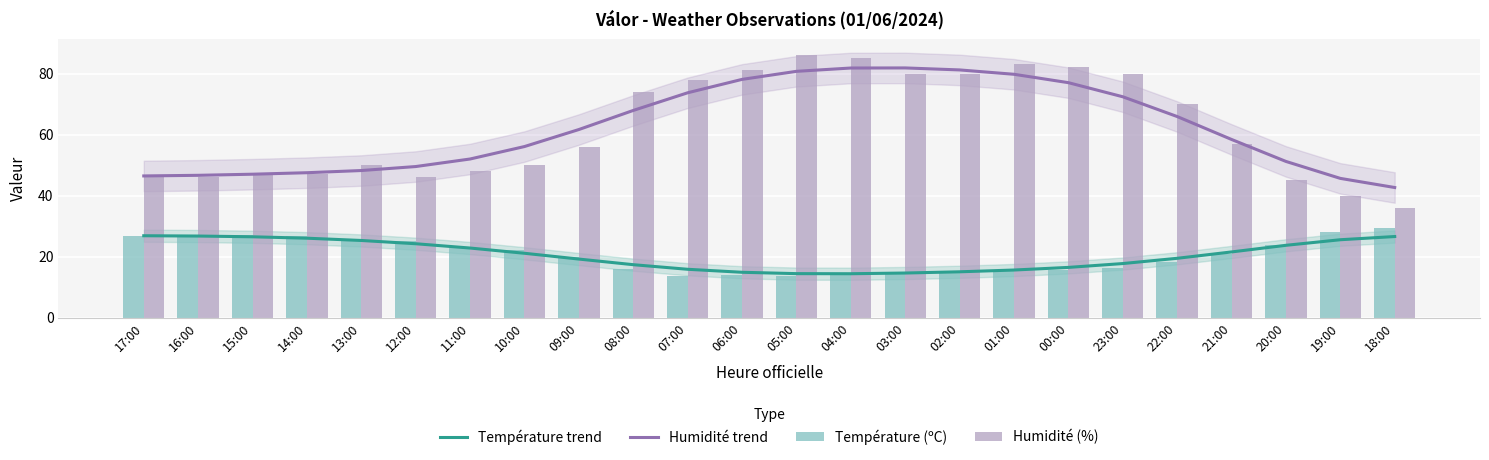

Read the Température trend value at 09:00.

19.2